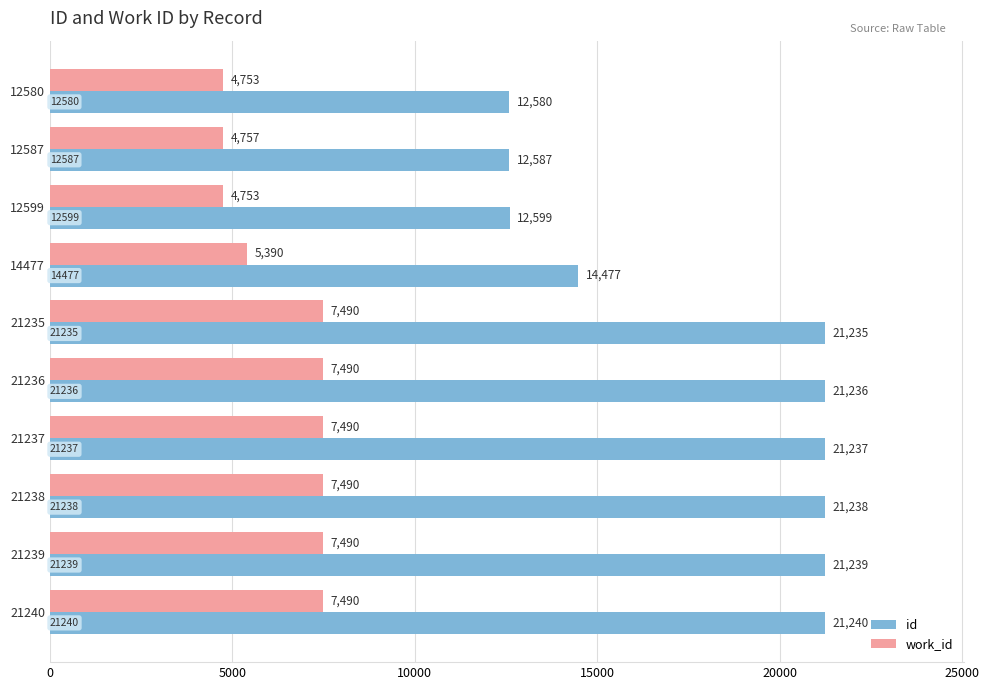

Is the value of work_id at 12587 greater than the value of id at 12580?

No